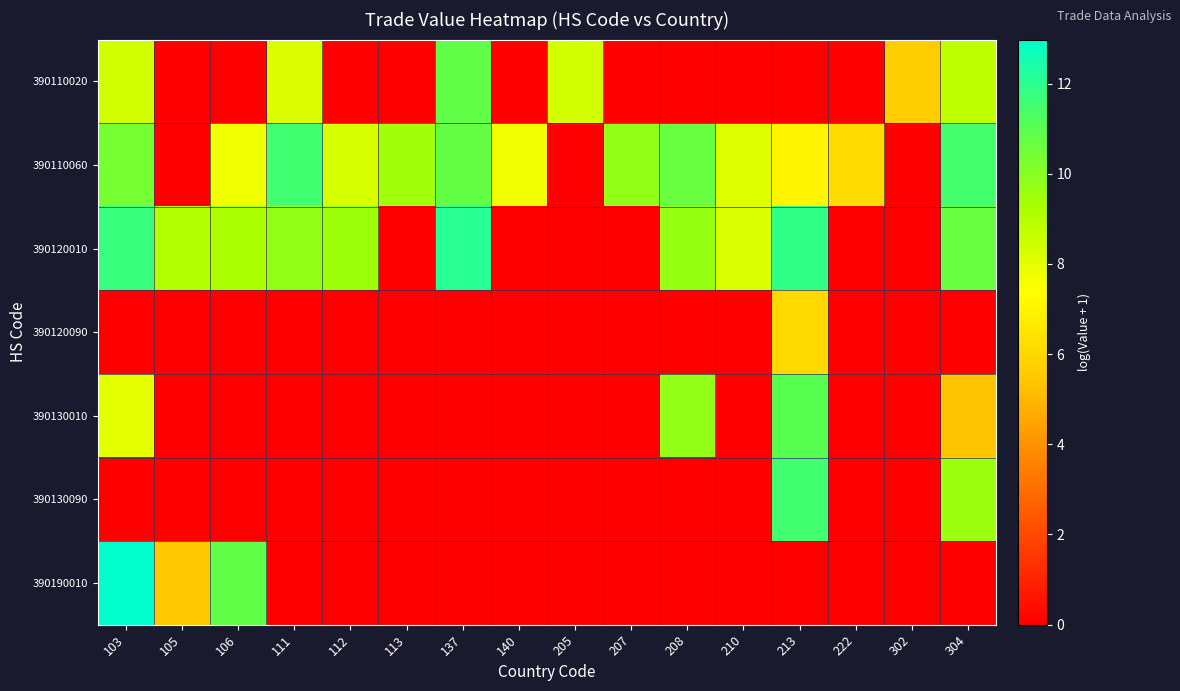

How many data points does each series have?

16